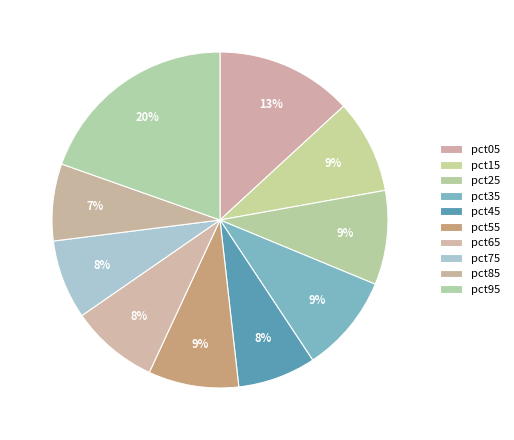

To the nearest percent, what is the combined percentage of pct05 and pct95?

33%